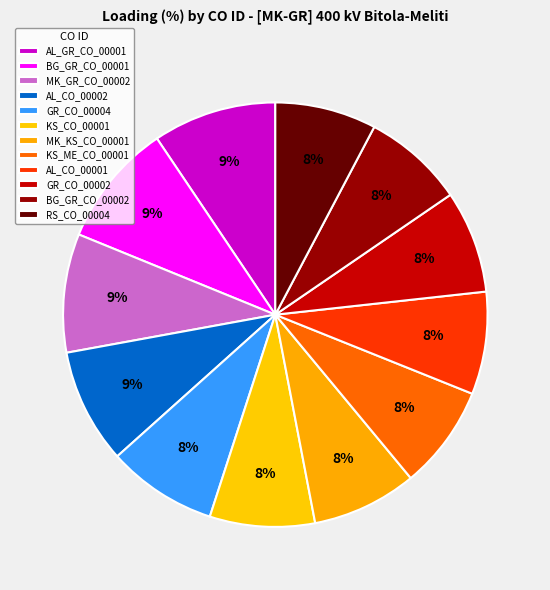

Does any single category account for the majority?

No